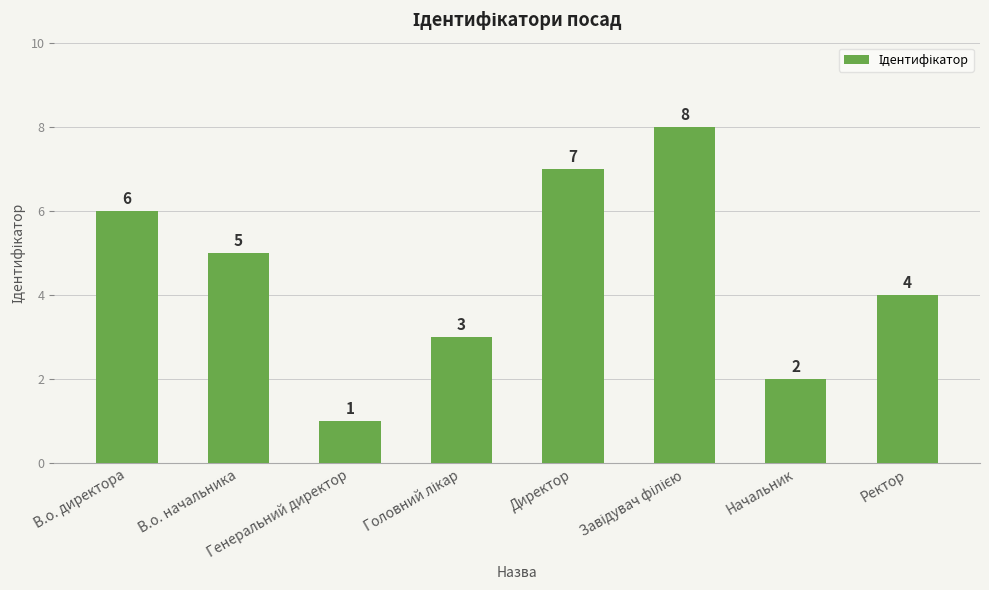

What is the greatest value displayed?

8